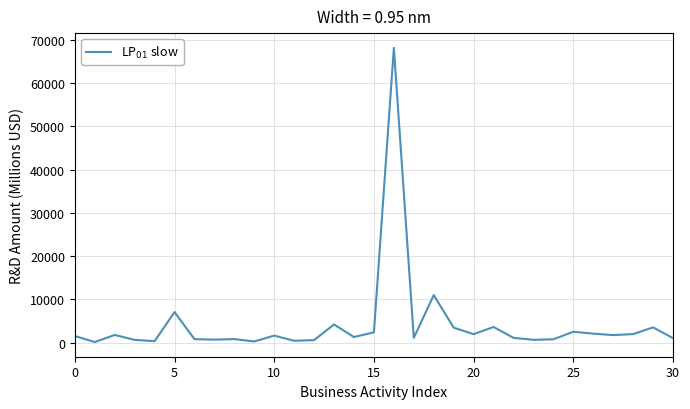

What is the maximum value shown in the chart?

68136